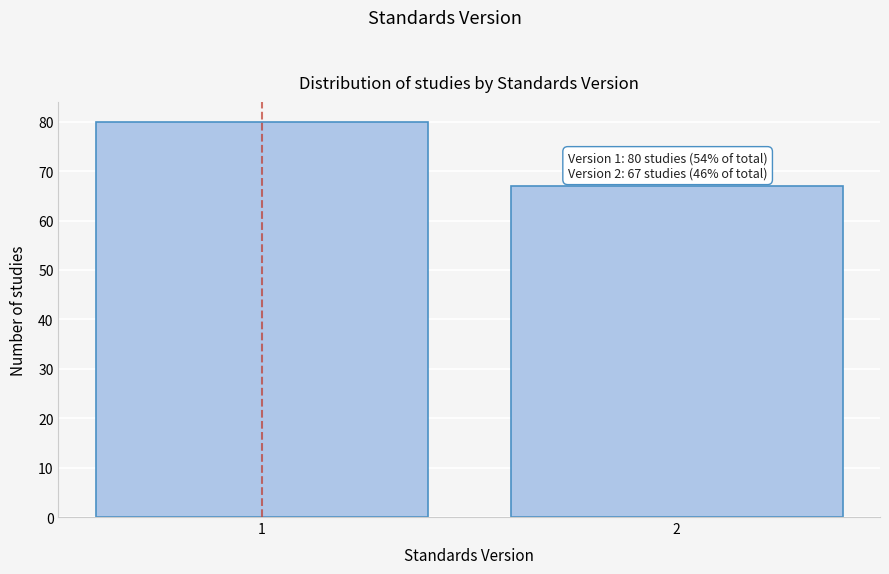

Reading left to right, transcribe all the data shown in this chart.

1=80	2=67